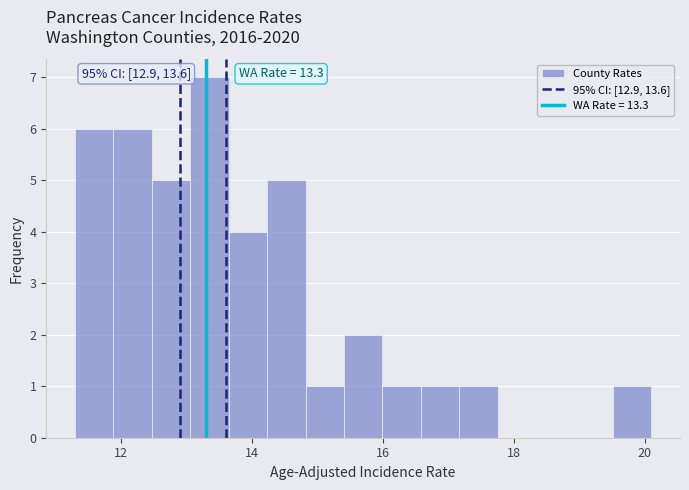

Around what value on the x-axis is the tallest bar? Give the approximate position of its centre, as read against the axis.

13.4